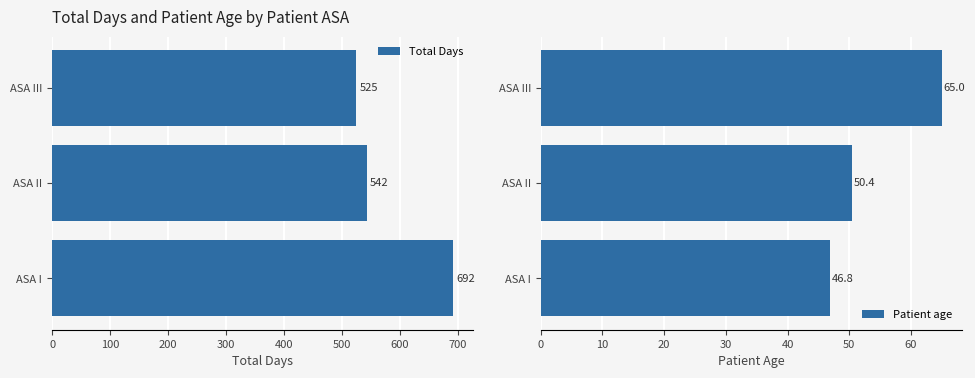

Rank the series by their maximum value, from lowest to highest.

Patient age, Total Days